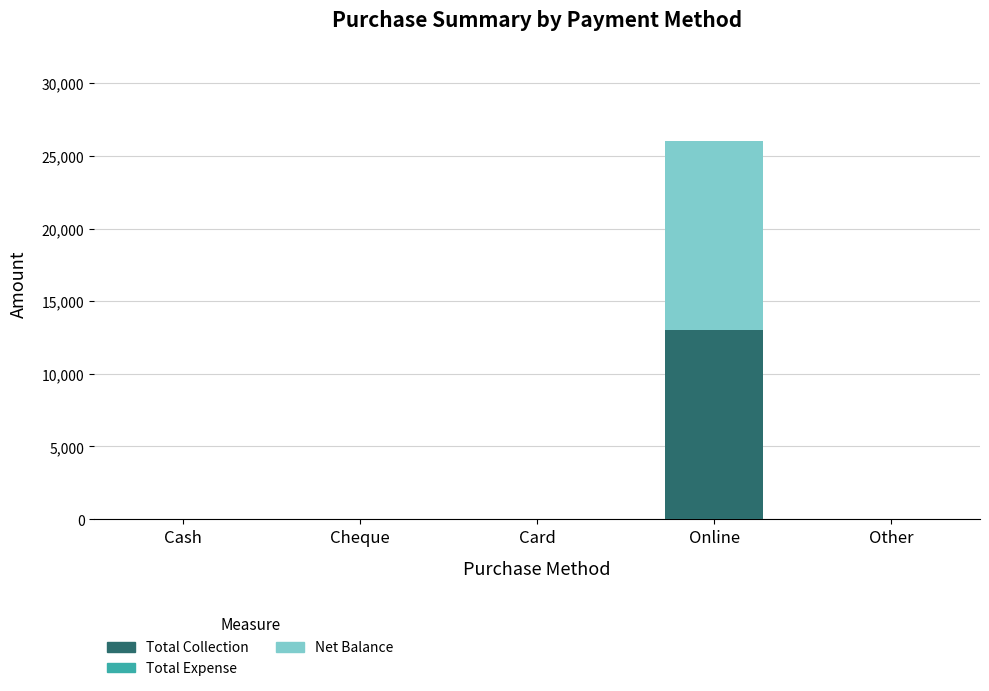

At which category is the sum across all series the highest?

Online